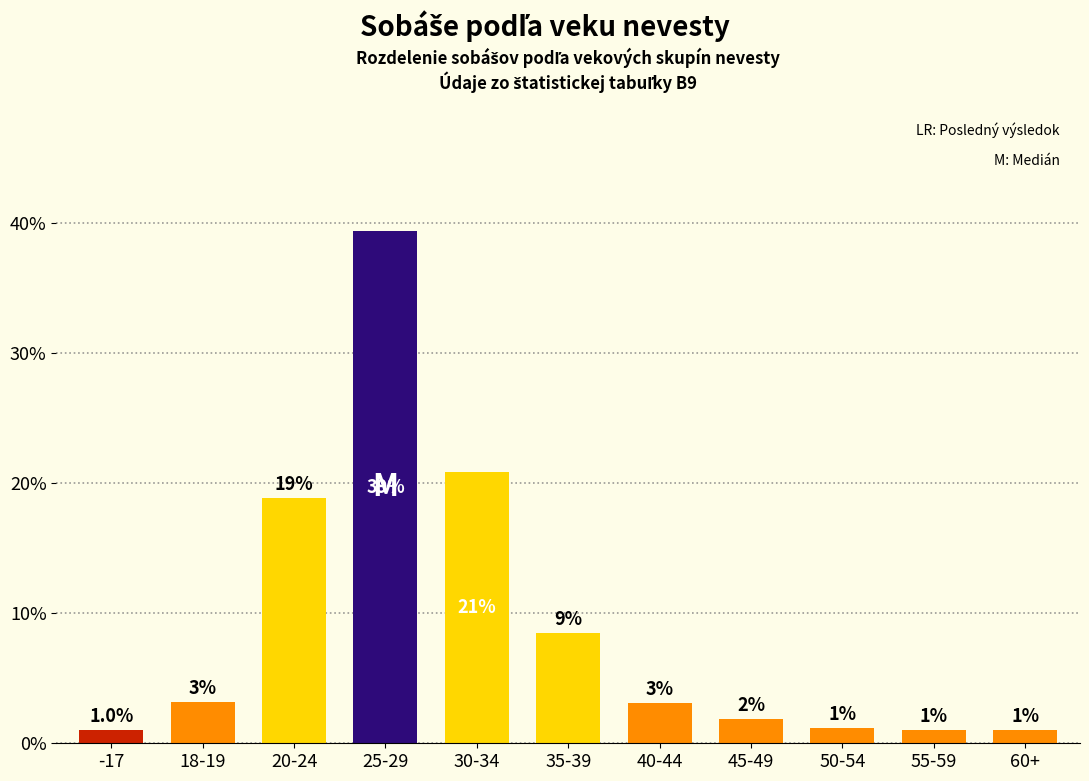

Rank the categories by value from lowest to highest.

-17, 55-59, 60+, 50-54, 45-49, 40-44, 18-19, 35-39, 20-24, 30-34, 25-29